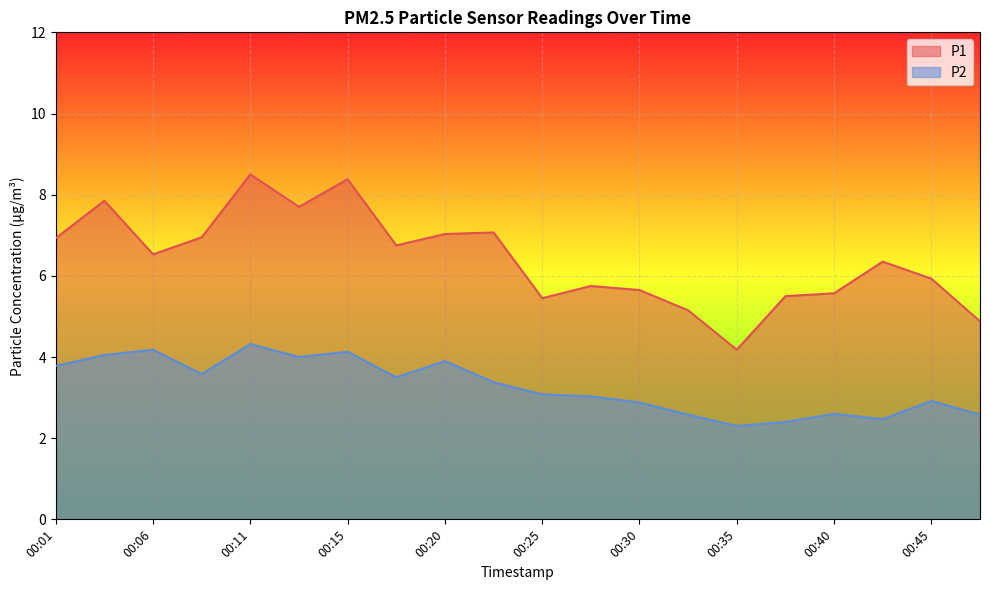

What is the sum of all P2 values?

65.7